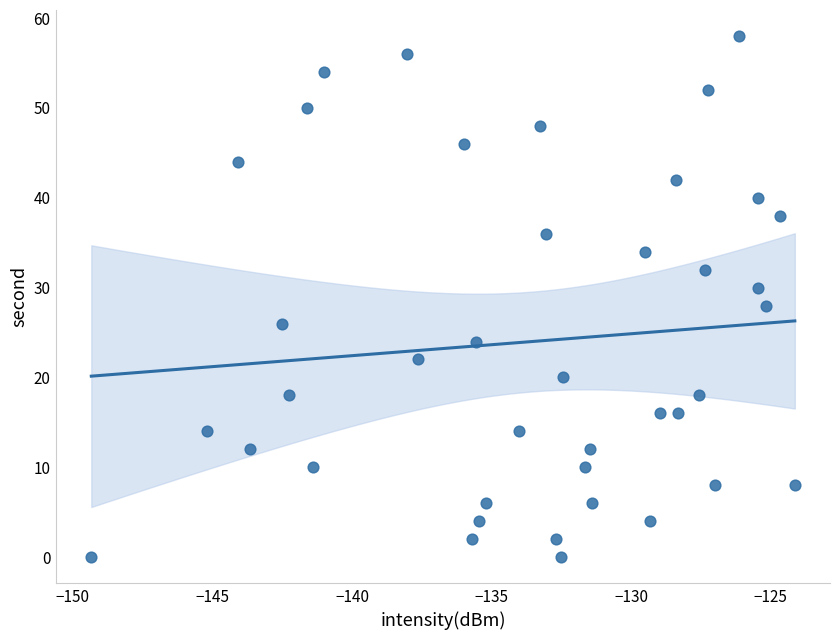

What is the range of Y values (max minus min)?

58